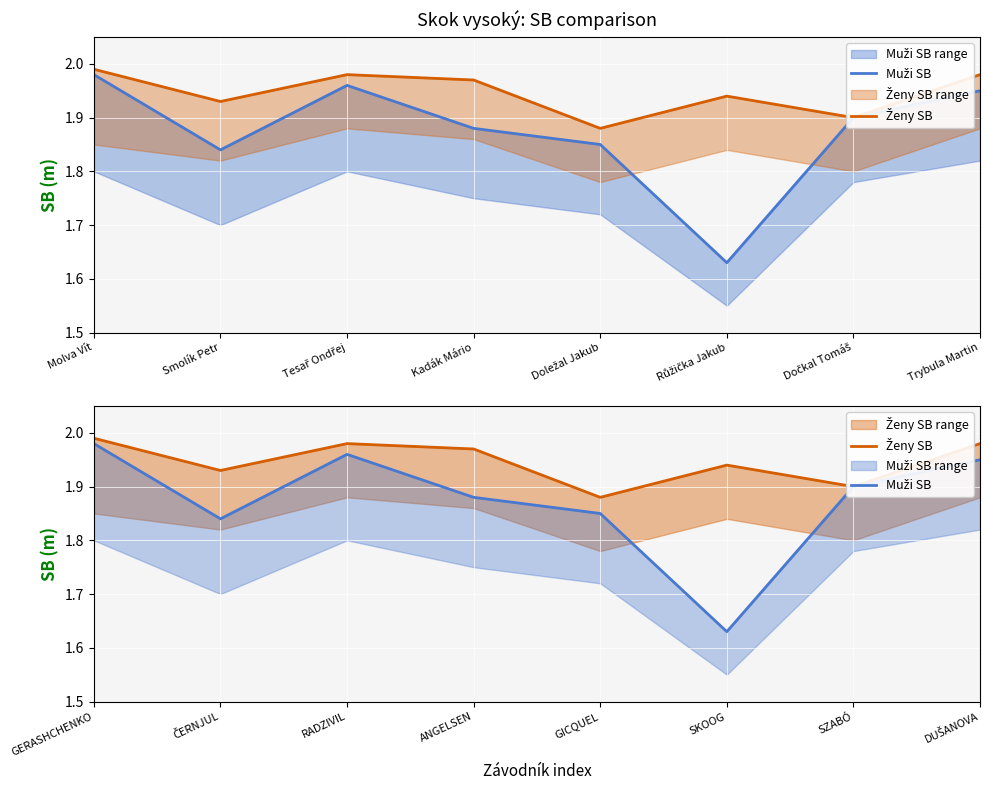

List the series in order of their peak value, lowest first.

Muži SB, Ženy SB